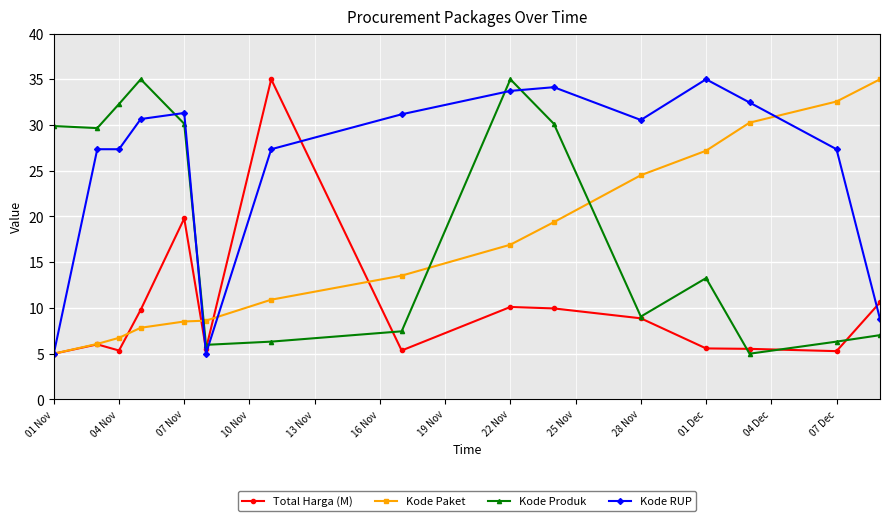

What is the minimum value for Kode Paket?

5.0